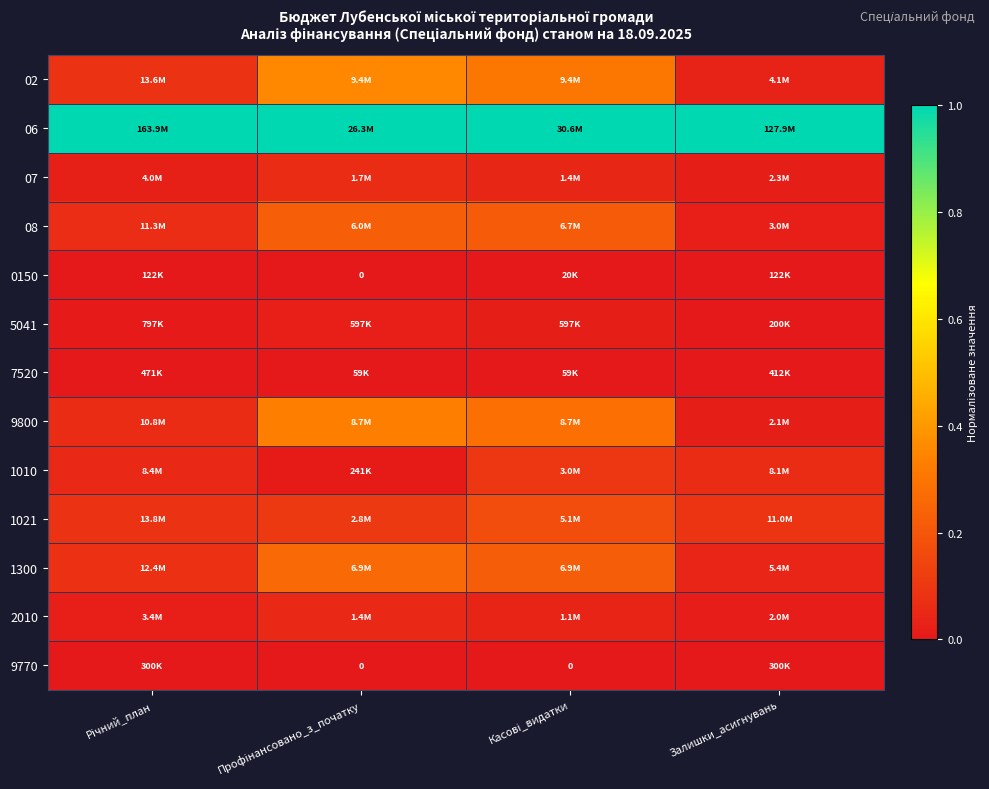

At which category does the chart reach its peak across all series?

Річний_план